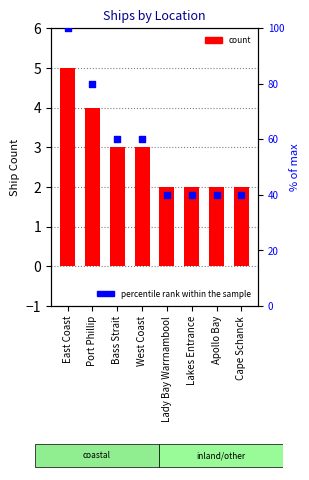

Which series contains the lowest Y value?

count